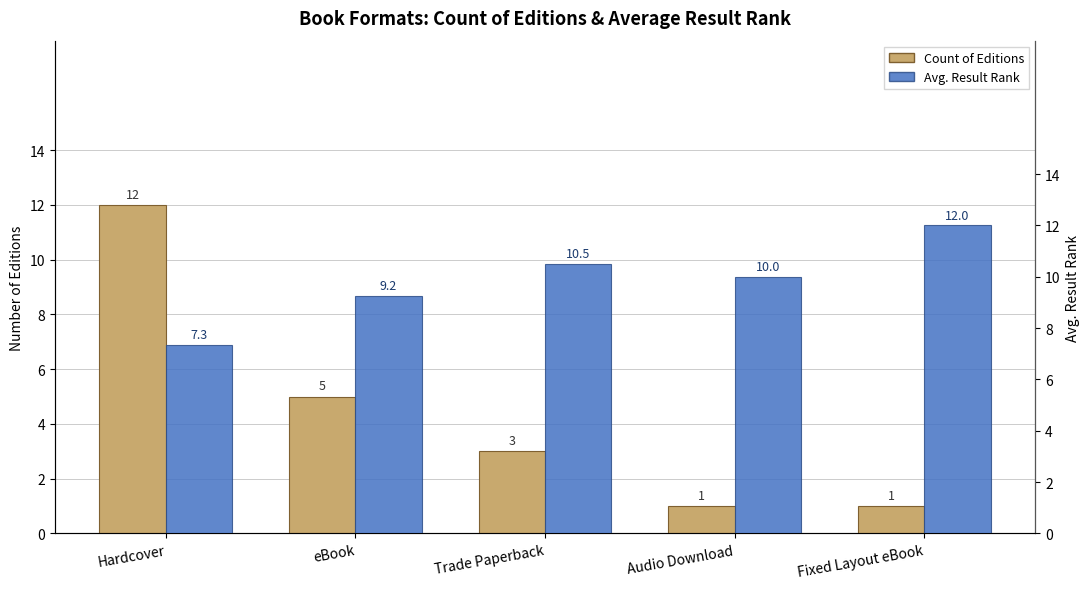

What is the minimum value for Count of Editions?

1.0